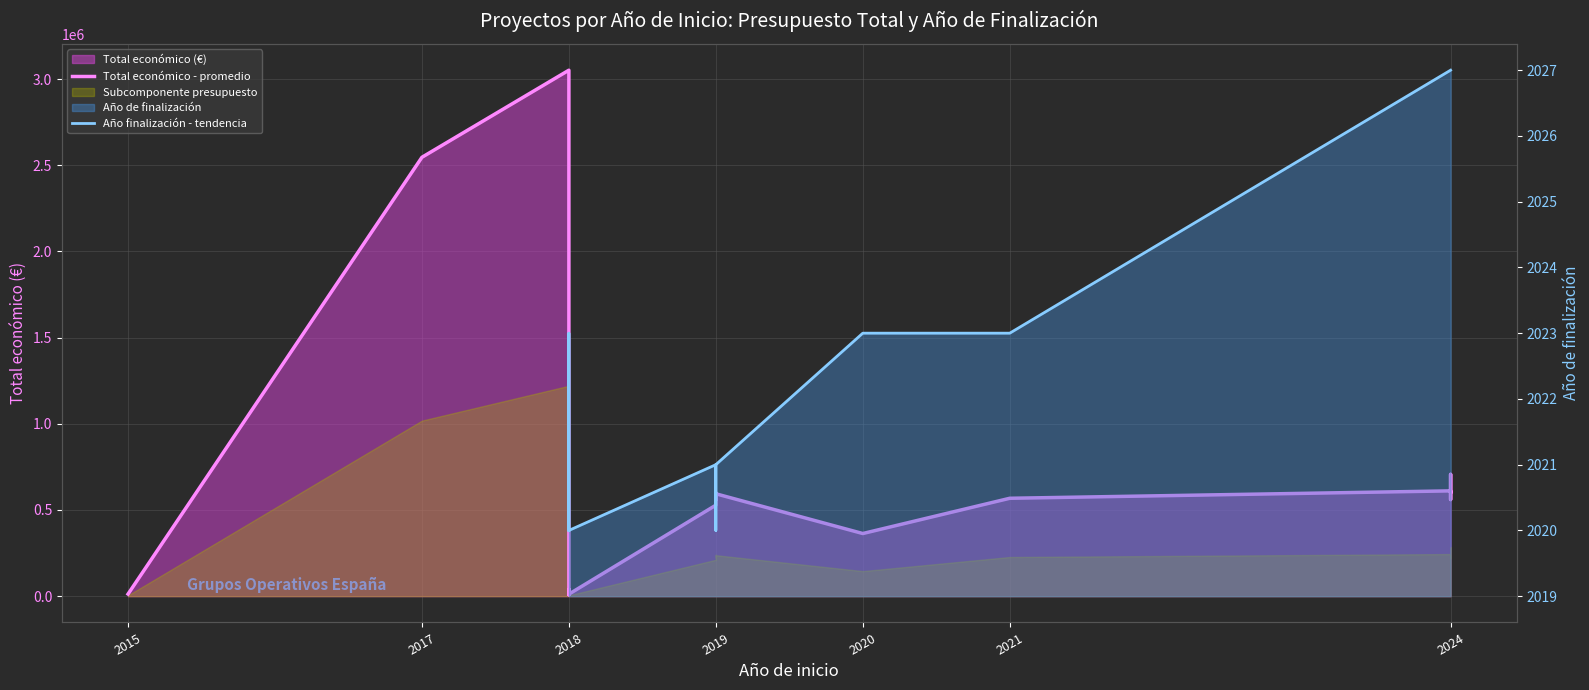

How many interior local peaks (higher than both neighbors) does the data have?

6